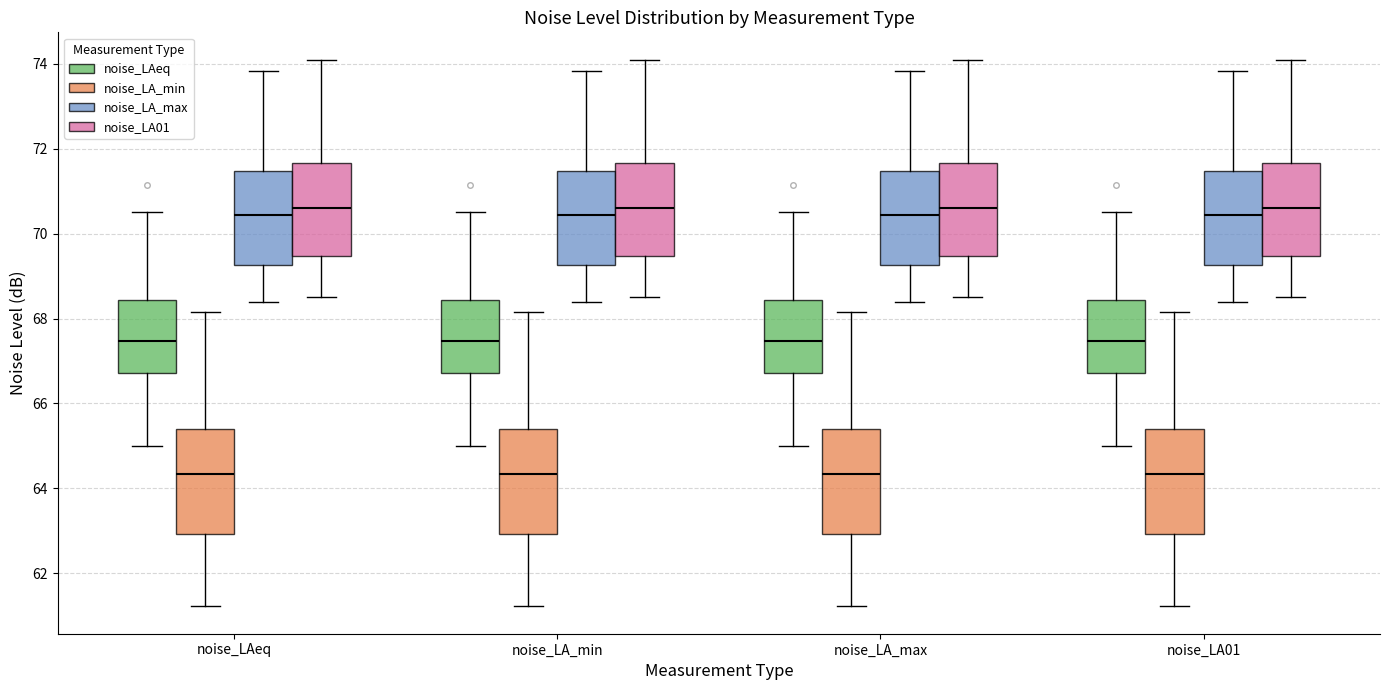

Reading left to right, read every box against the y-axis: the position of its median line, the range the box covers, and the ends of its whiskers. The values are not printed on the chart, so give them approximately, as read against the axis.

noise_LAeq (noise_LAeq): median 67.4, box 66.8 to 68.4, whiskers 65.0 to 70.6
noise_LAeq (noise_LA_min): median 64.4, box 63.0 to 65.4, whiskers 61.2 to 68.2
noise_LAeq (noise_LA_max): median 70.4, box 69.2 to 71.4, whiskers 68.4 to 73.8
noise_LAeq (noise_LA01): median 70.6, box 69.4 to 71.6, whiskers 68.6 to 74.2
noise_LA_min (noise_LAeq): median 67.4, box 66.8 to 68.4, whiskers 65.0 to 70.6
noise_LA_min (noise_LA_min): median 64.4, box 63.0 to 65.4, whiskers 61.2 to 68.2
noise_LA_min (noise_LA_max): median 70.4, box 69.2 to 71.4, whiskers 68.4 to 73.8
noise_LA_min (noise_LA01): median 70.6, box 69.4 to 71.6, whiskers 68.6 to 74.2
noise_LA_max (noise_LAeq): median 67.4, box 66.8 to 68.4, whiskers 65.0 to 70.6
noise_LA_max (noise_LA_min): median 64.4, box 63.0 to 65.4, whiskers 61.2 to 68.2
noise_LA_max (noise_LA_max): median 70.4, box 69.2 to 71.4, whiskers 68.4 to 73.8
noise_LA_max (noise_LA01): median 70.6, box 69.4 to 71.6, whiskers 68.6 to 74.2
noise_LA01 (noise_LAeq): median 67.4, box 66.8 to 68.4, whiskers 65.0 to 70.6
noise_LA01 (noise_LA_min): median 64.4, box 63.0 to 65.4, whiskers 61.2 to 68.2
noise_LA01 (noise_LA_max): median 70.4, box 69.2 to 71.4, whiskers 68.4 to 73.8
noise_LA01 (noise_LA01): median 70.6, box 69.4 to 71.6, whiskers 68.6 to 74.2